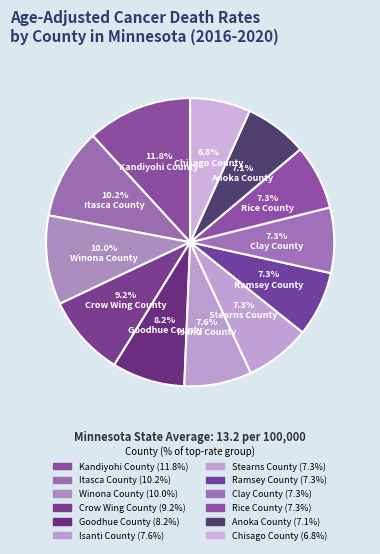

How many slices are in this pie chart?

12